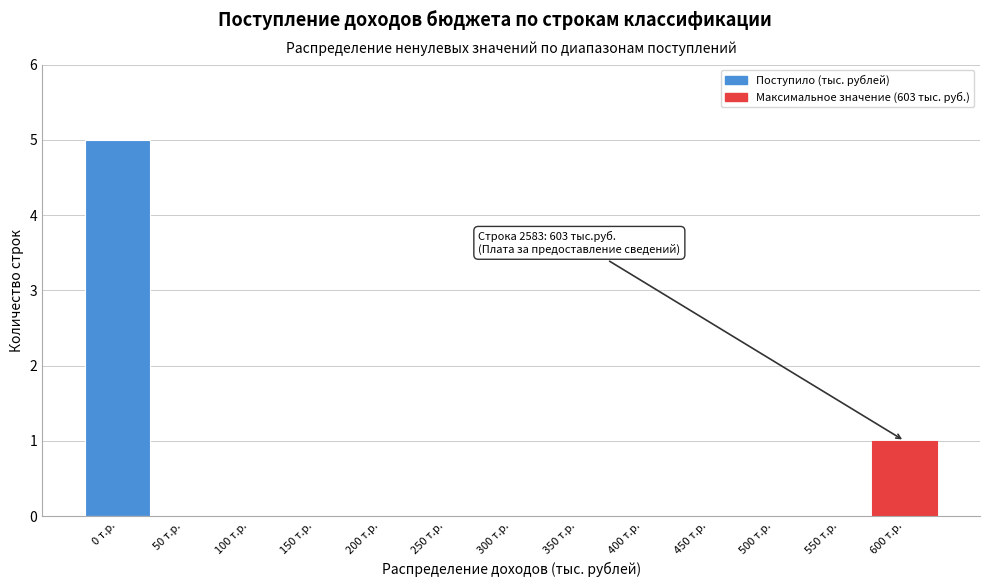

Reading left to right, transcribe all the data shown in this chart.

0 т.р.=5	50 т.р.=0	100 т.р.=0	150 т.р.=0	200 т.р.=0	250 т.р.=0	300 т.р.=0	350 т.р.=0	400 т.р.=0	450 т.р.=0	500 т.р.=0	550 т.р.=0	600 т.р.=1